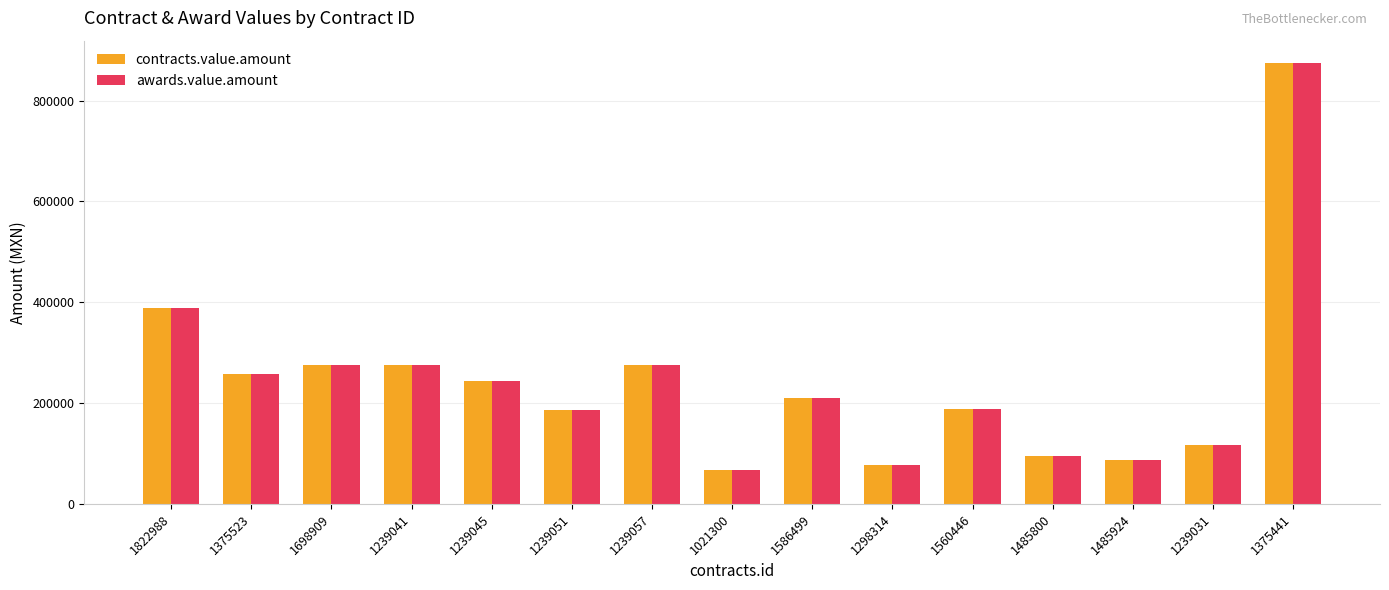

Is it true that awards.value.amount equals 135693.0 at 1239041?

False